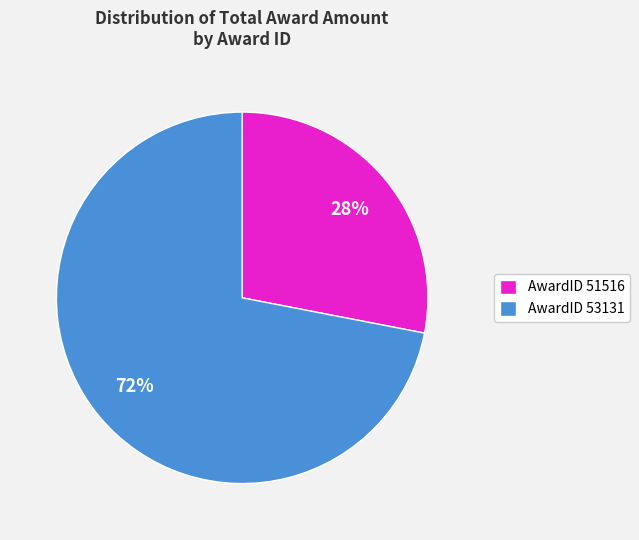

Do AwardID 51516 and AwardID 53131 together represent more than half of the pie?

Yes